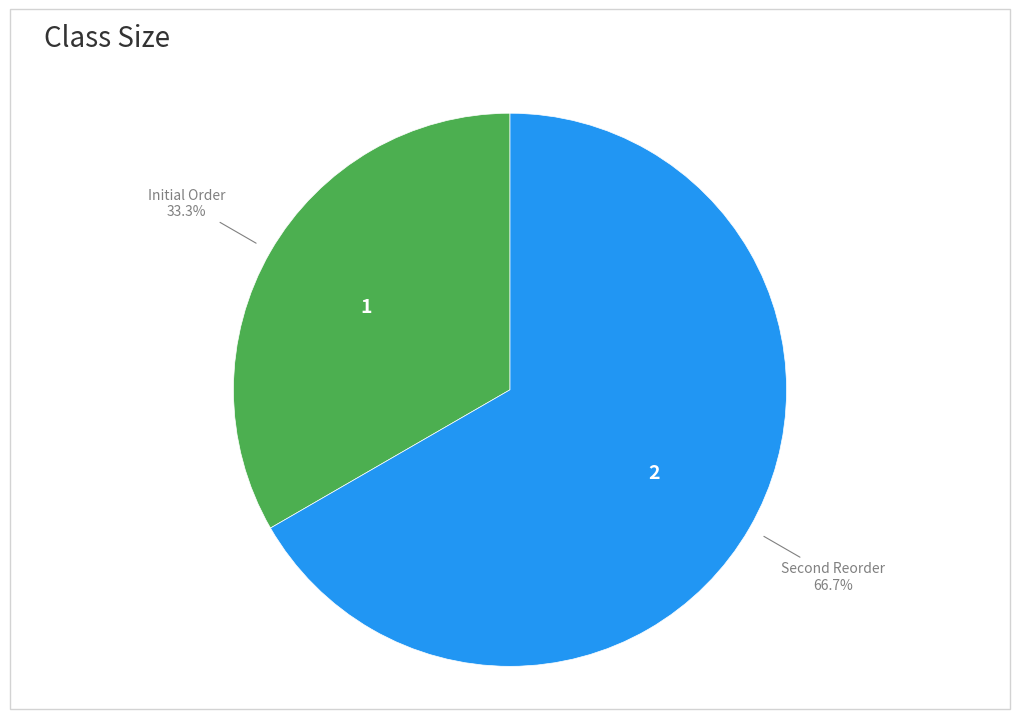

Is there a majority slice in this chart?

Yes